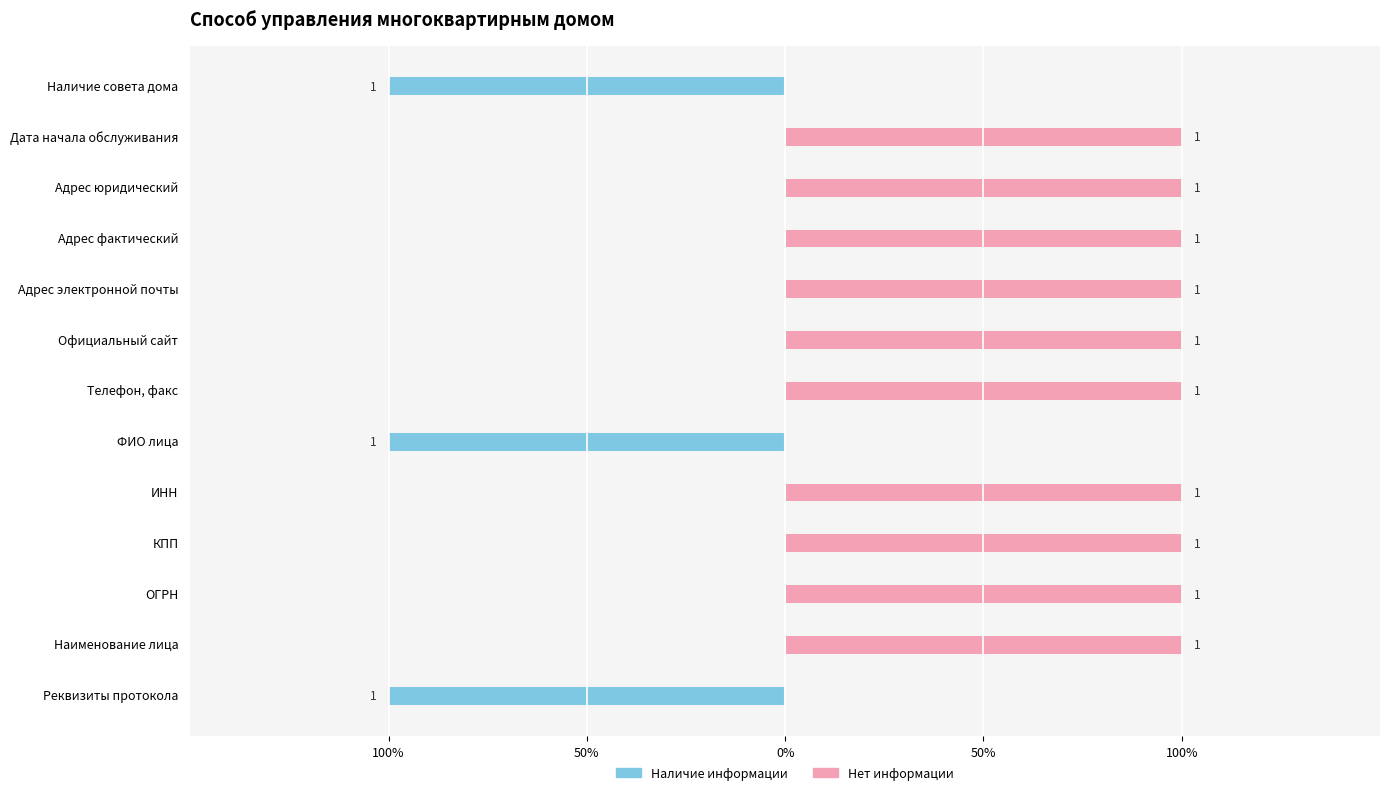

Is it true that Нет информации equals 0 at Адрес электронной почты?

False